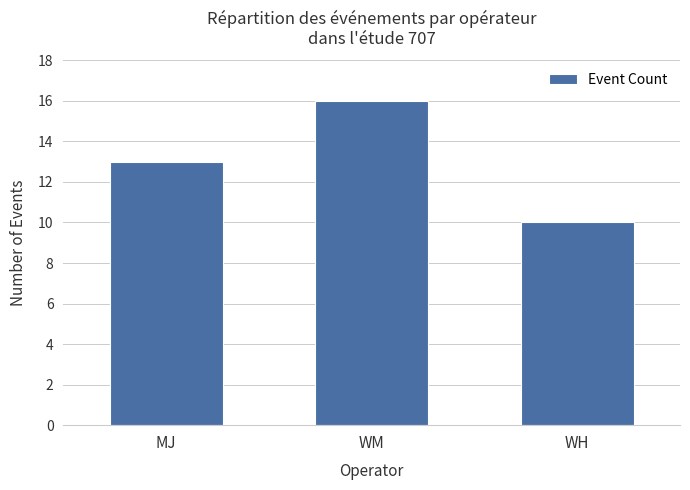

Is it true that the value at MJ is 13?

True